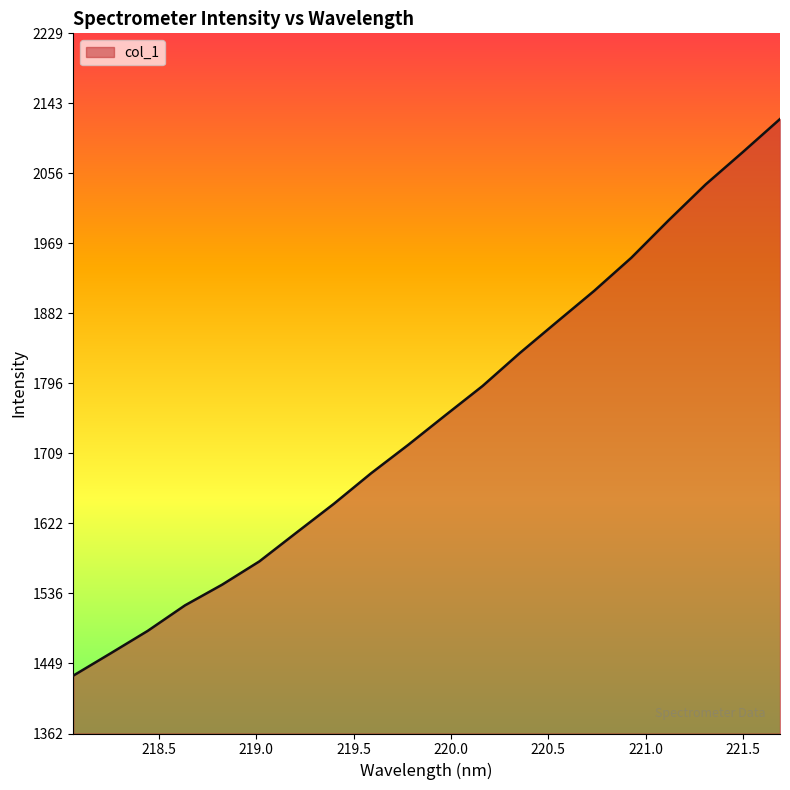

How many series are shown in this chart?

1